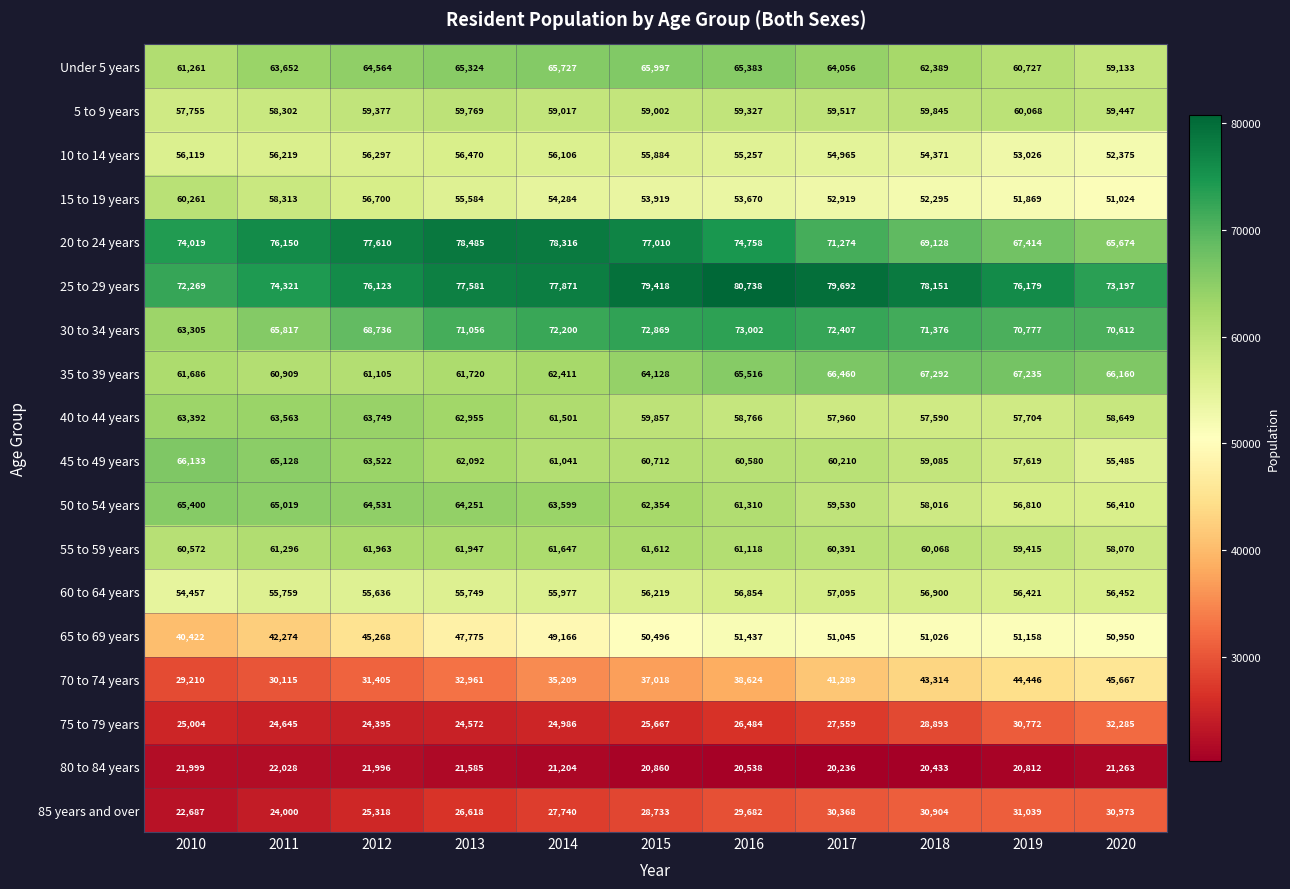

Which category has the highest value across all series?

2016